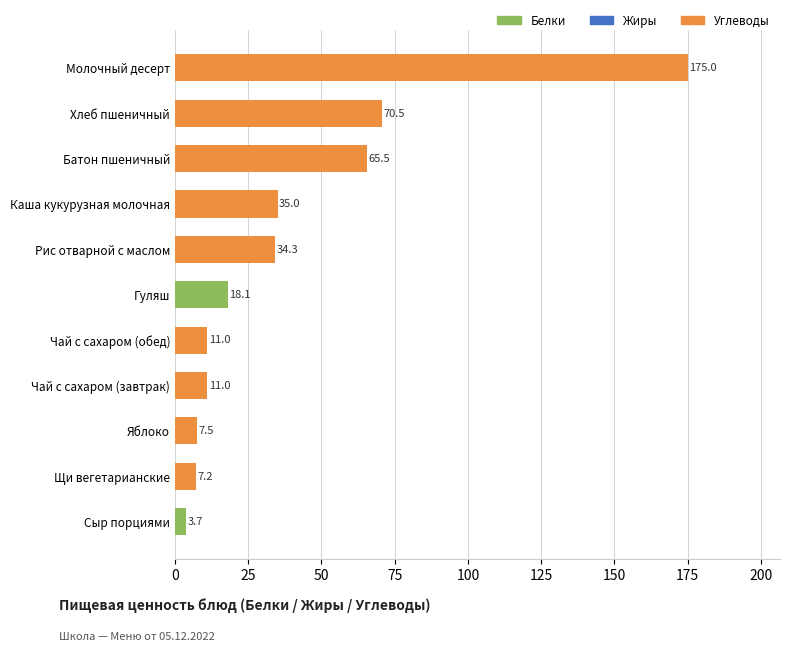

Where is the data nearest to the value 89?

Хлеб пшеничный